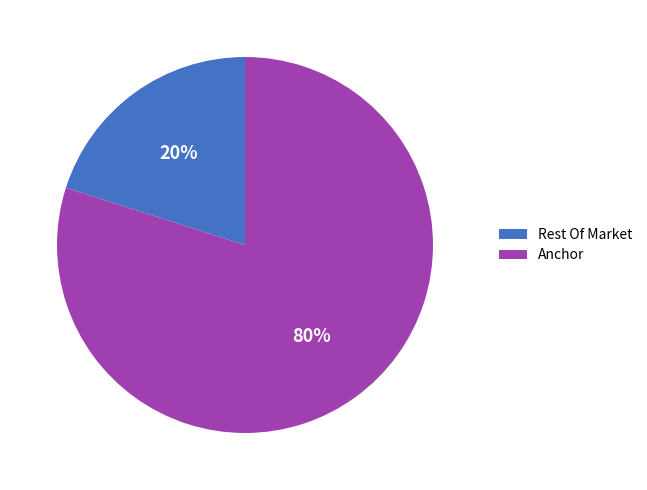

What is the smallest slice in the pie chart?

Rest Of Market